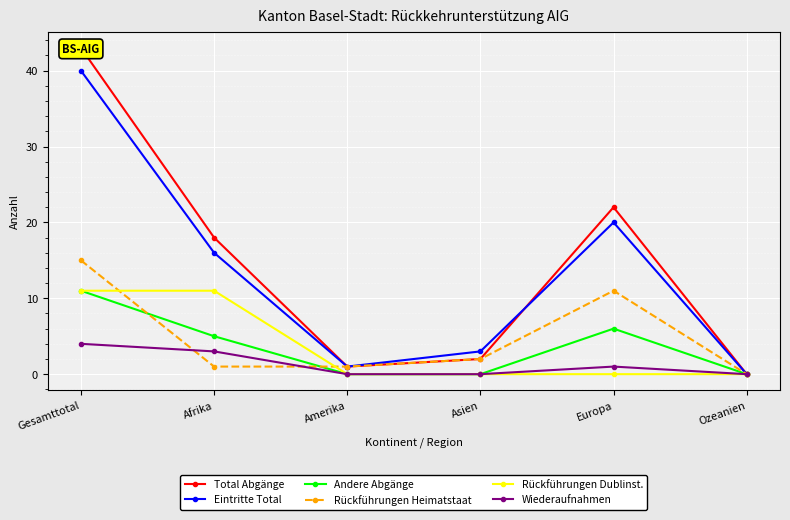

Where do Rückführungen Heimatstaat and Rückführungen Dublinst. first cross each other?

Gesamttotal and Afrika